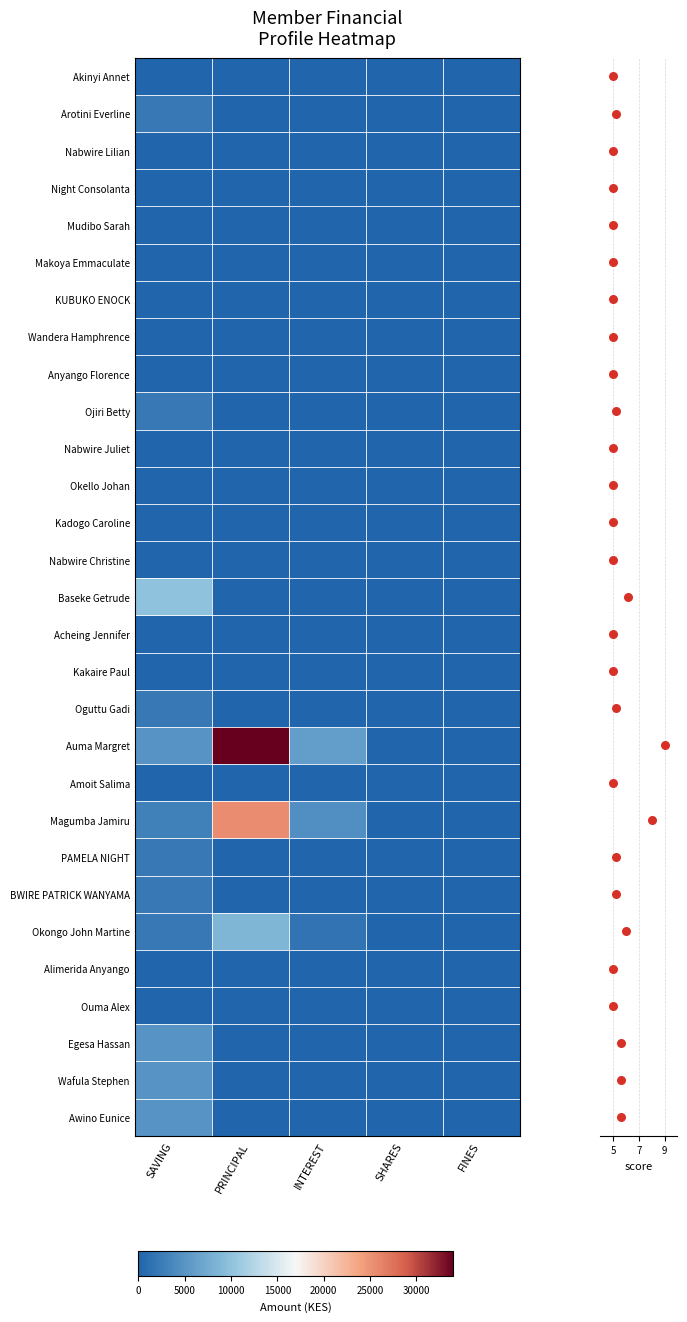

Rank the series by their maximum value, from highest to lowest.

Auma Margret, Magumba Jamiru, Baseke Getrude, Okongo John Martine, Egesa Hassan, Wafula Stephen, Awino Eunice, Arotini Everline, Ojiri Betty, Oguttu Gadi, PAMELA NIGHT, BWIRE PATRICK WANYAMA, Akinyi Annet, Nabwire Lilian, Night Consolanta, Mudibo Sarah, Makoya Emmaculate, KUBUKO ENOCK, Wandera Hamphrence, Anyango Florence, Nabwire Juliet, Okello Johan, Kadogo Caroline, Nabwire Christine, Acheing Jennifer, Kakaire Paul, Amoit Salima, Alimerida Anyango, Ouma Alex